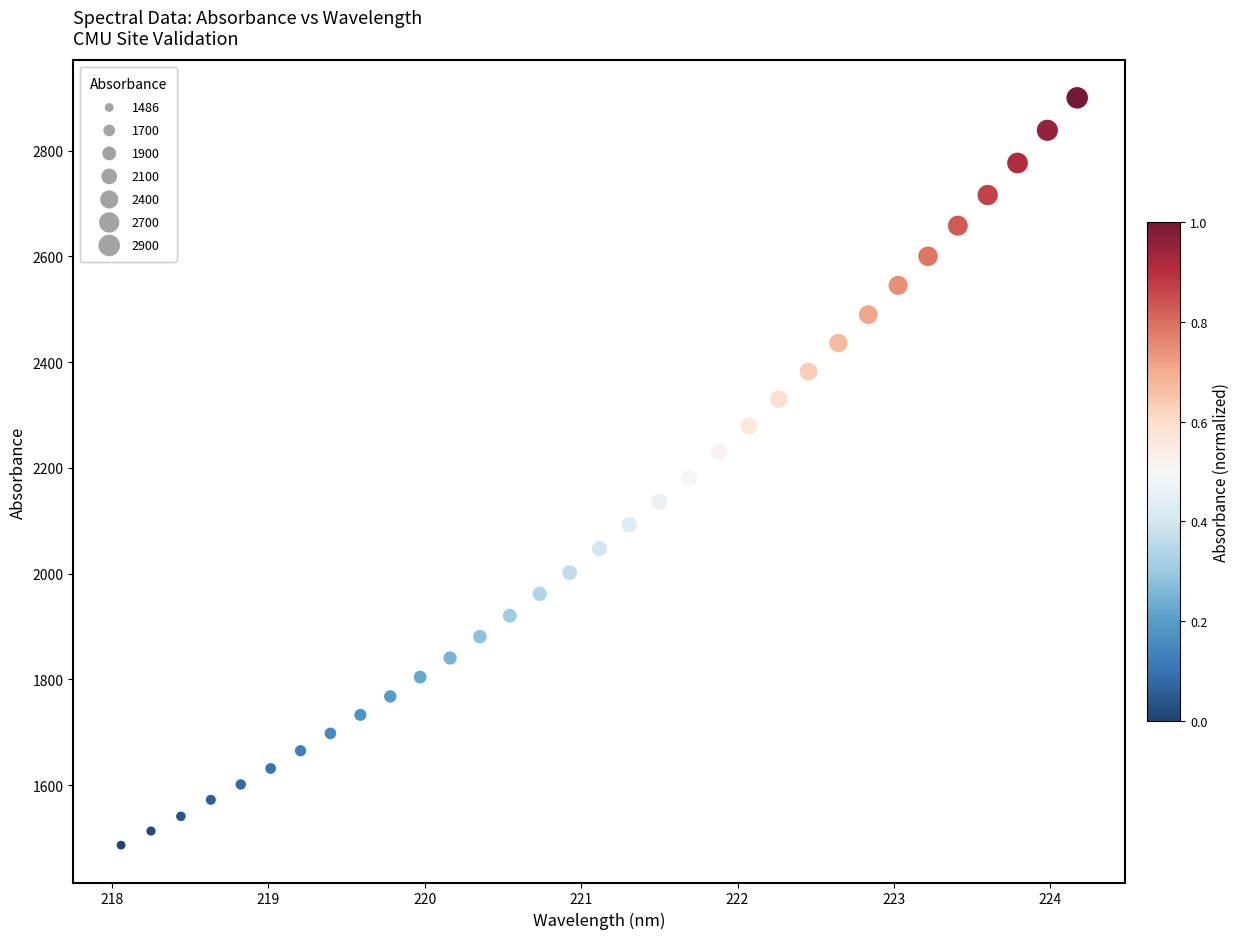

What is the range of X values (max minus min)?

6.1